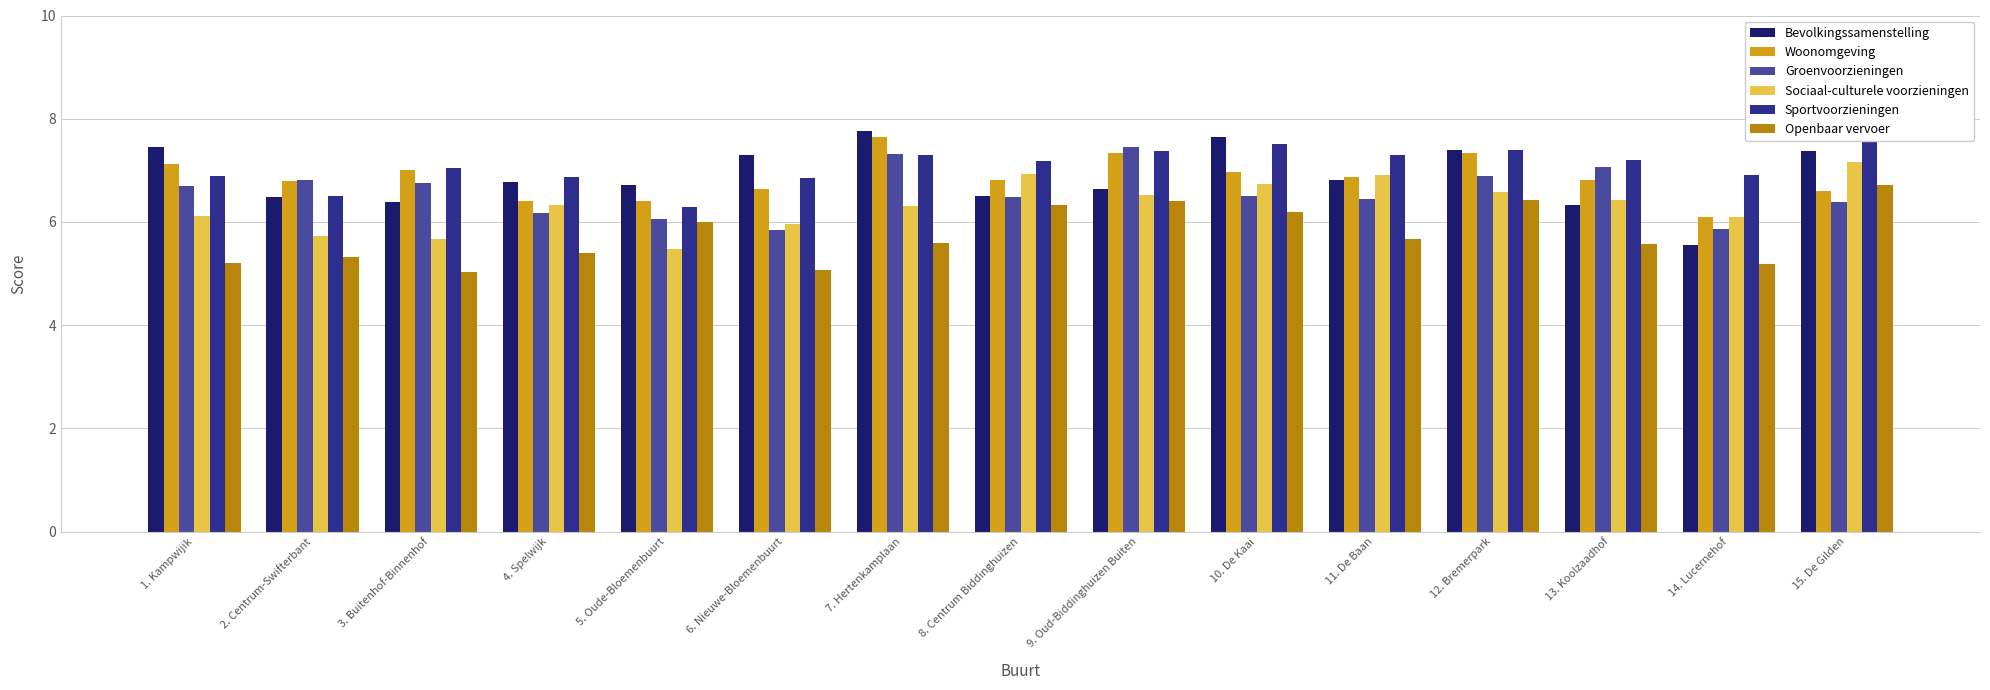

At which category does the chart reach its minimum across all series?

3. Buitenhof-Binnenhof